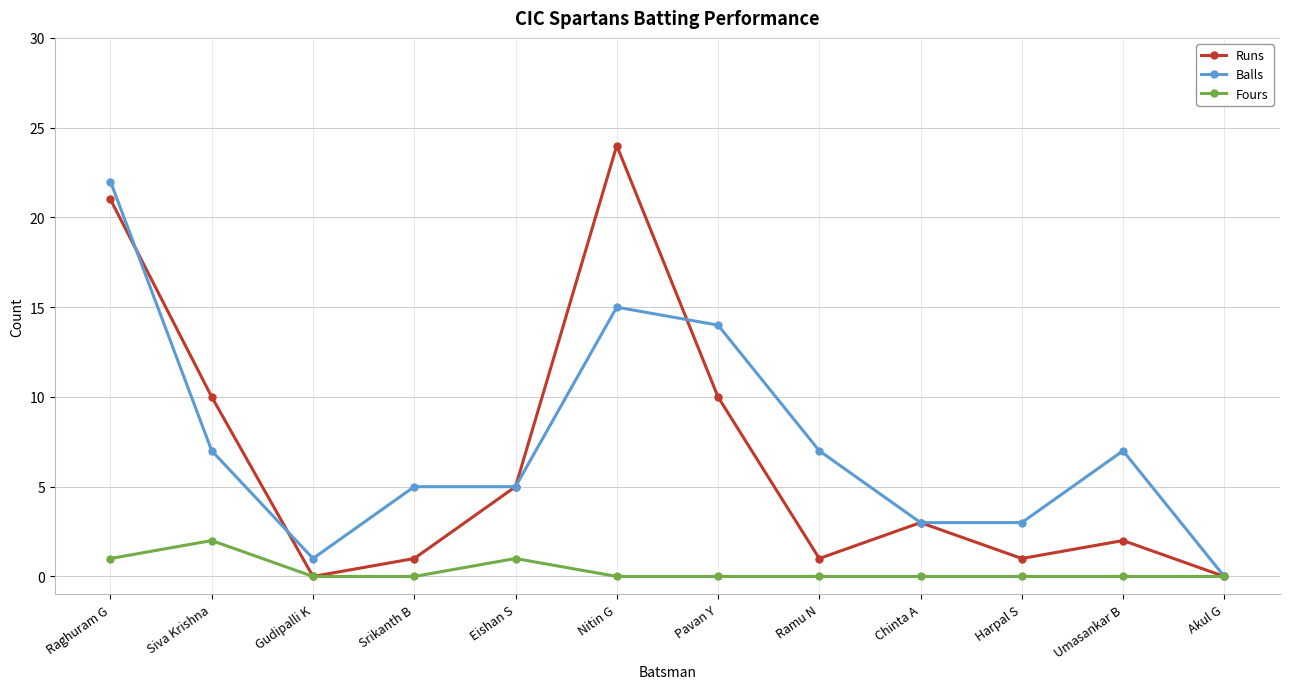

What is the greatest value displayed?

24